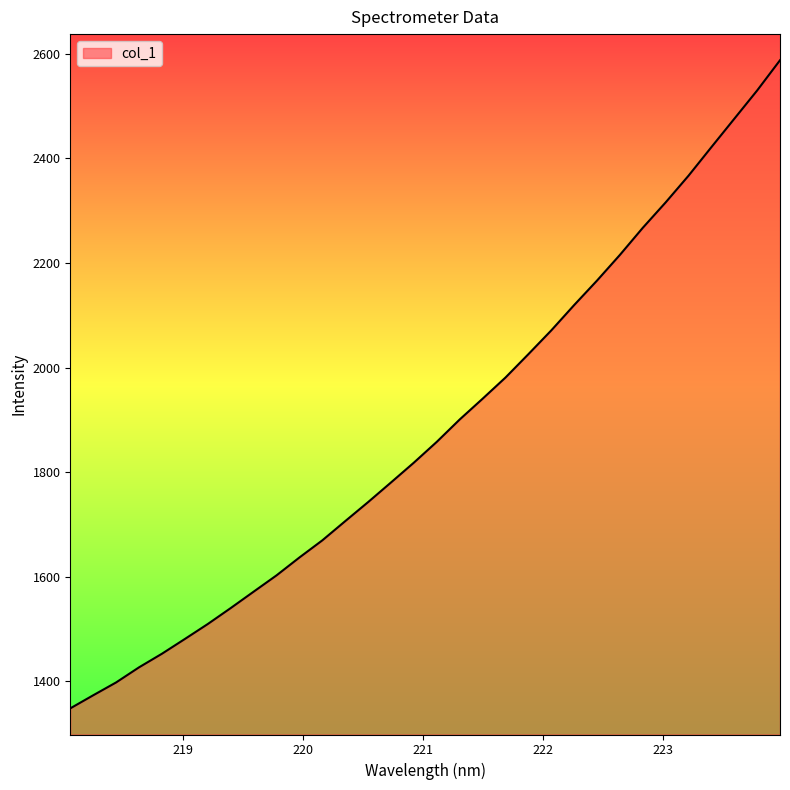

What is the difference between the maximum and minimum values?

1239.9